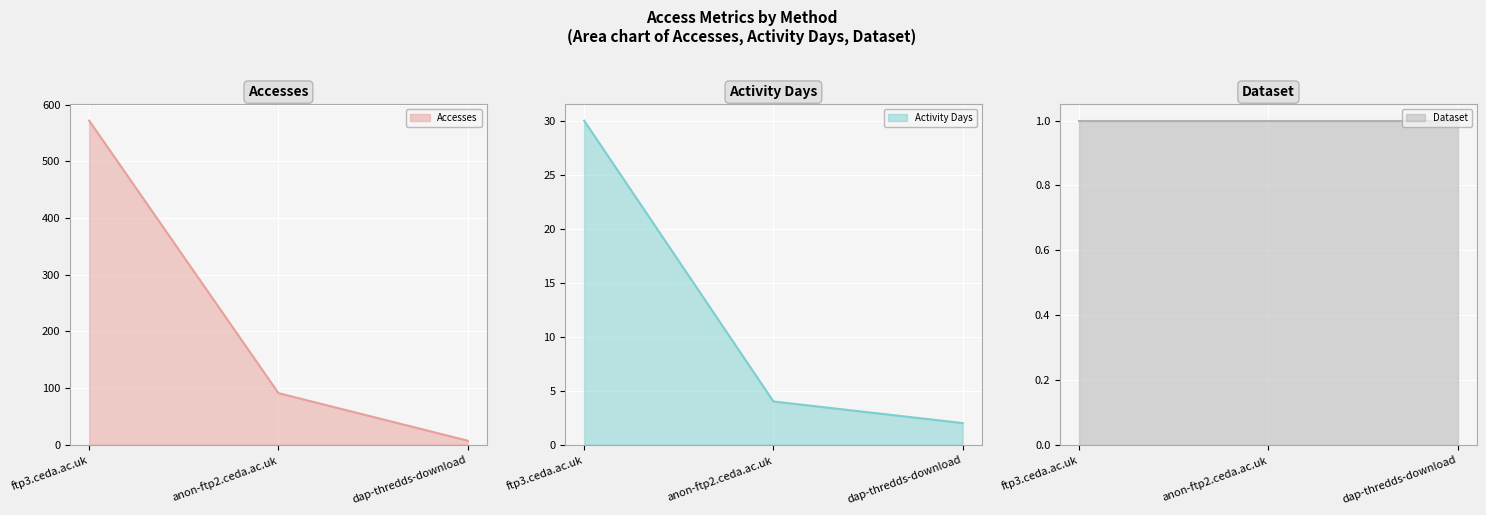

Which category has the lowest value in the Dataset (line) series?

ftp3.ceda.ac.uk